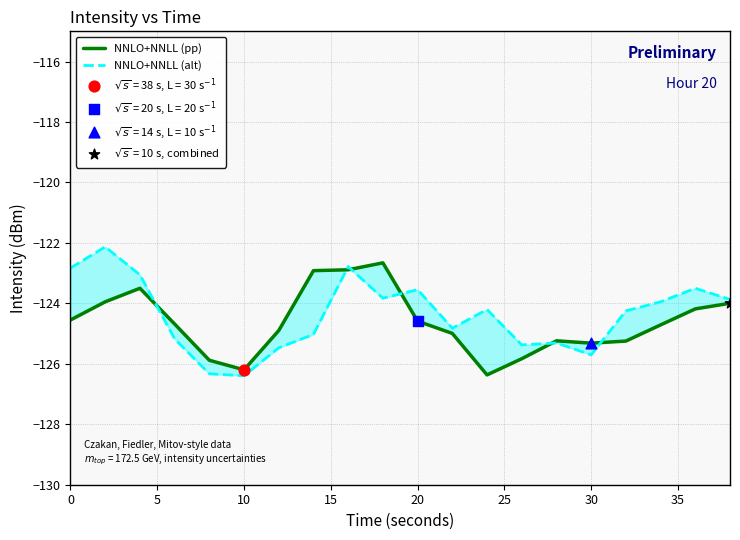

At how many categories does at least one series exceed -123?

5